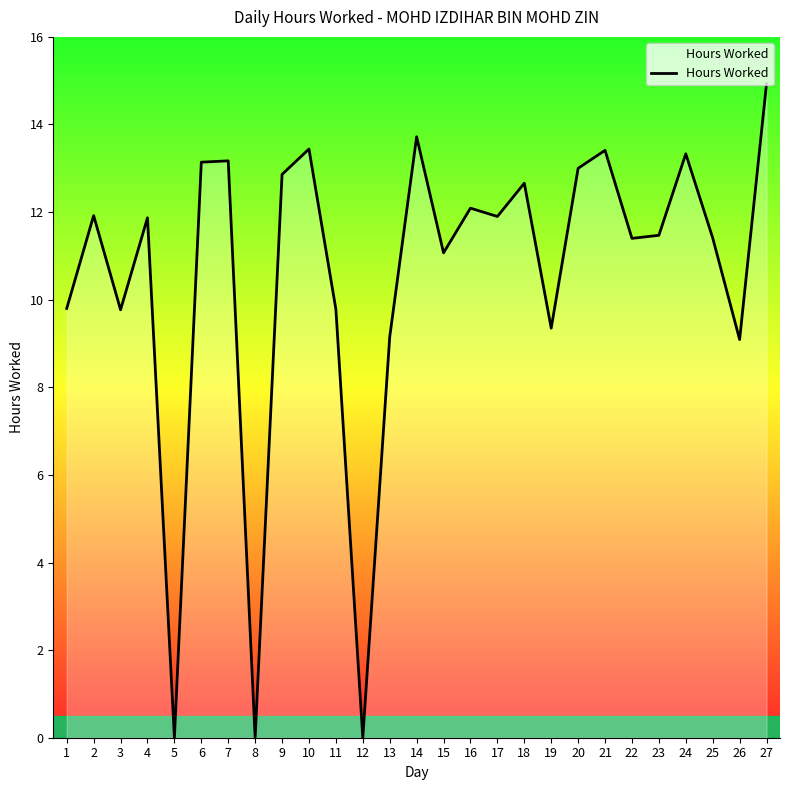

Which category has the highest value across all series?

27